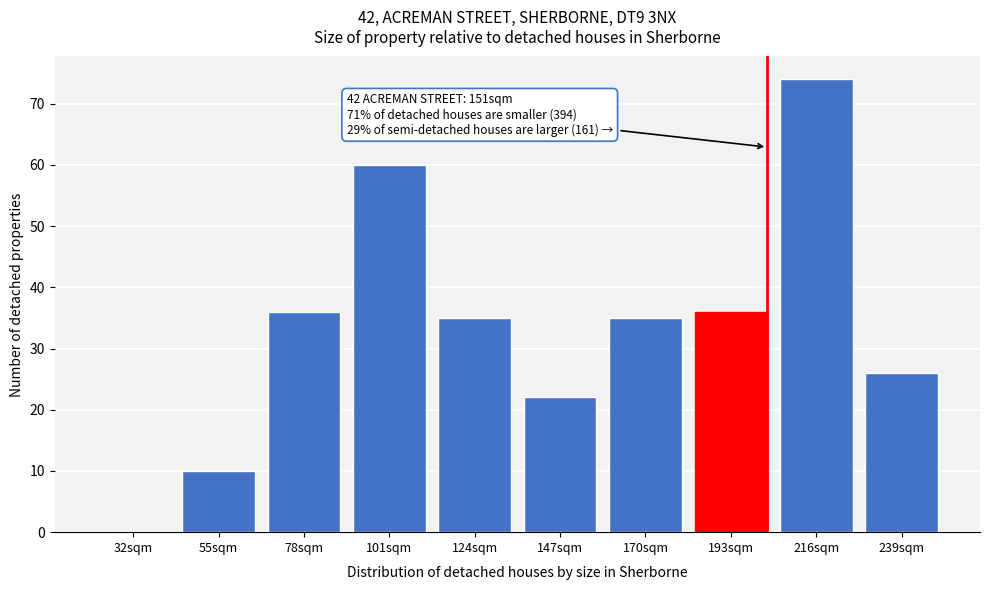

Reading right to left, extract all data points from this chart.

239sqm=26	216sqm=74	193sqm=36	170sqm=35	147sqm=22	124sqm=35	101sqm=60	78sqm=36	55sqm=10	32sqm=0